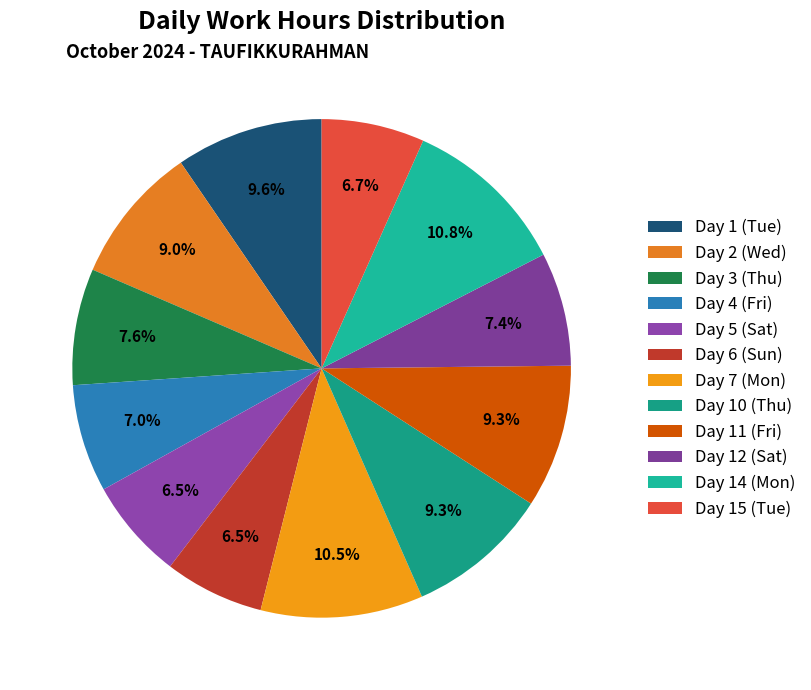

Does Day 7 (Mon) represent more than half of the total?

No